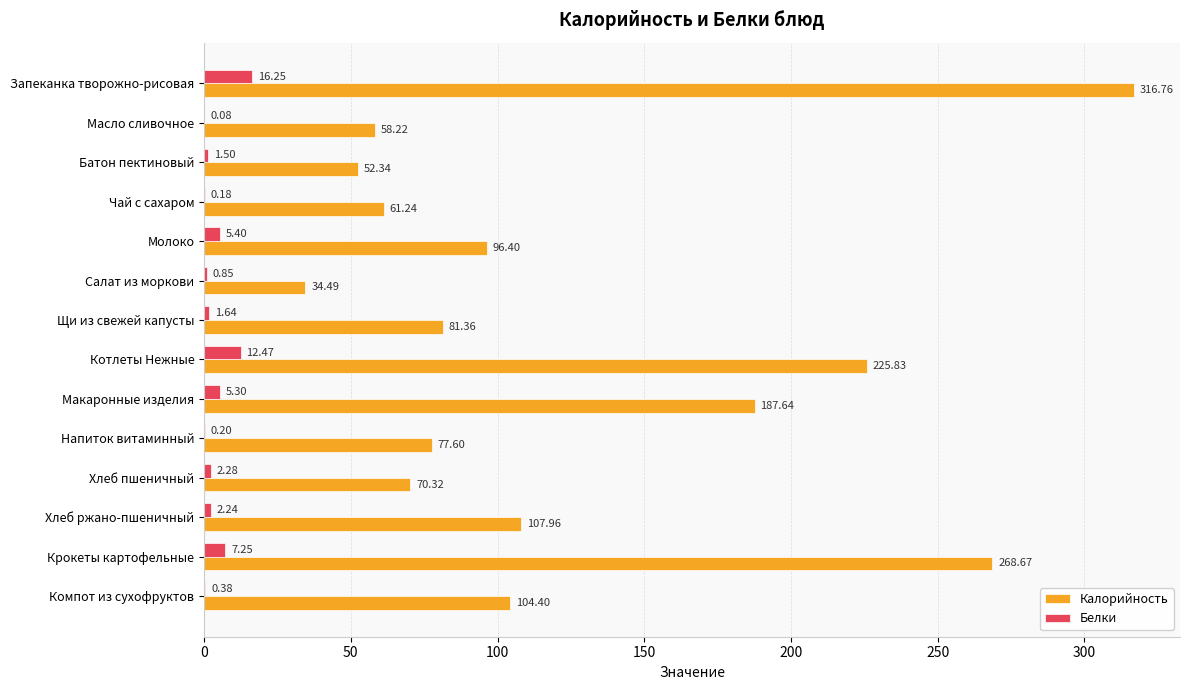

Between Макаронные изделия and Напиток витаминный, which series saw the biggest shift?

Калорийность